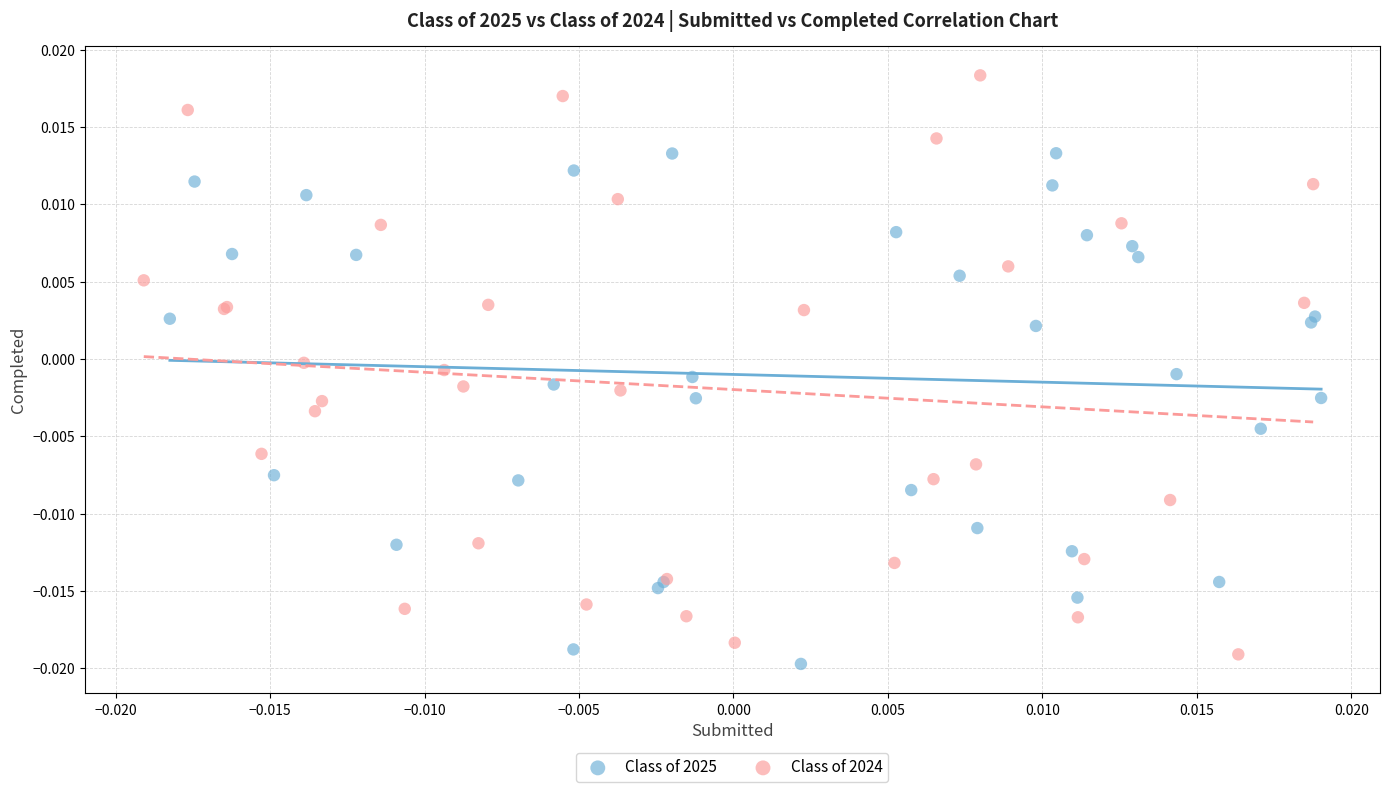

Which series contains the lowest Y value?

Class of 2025